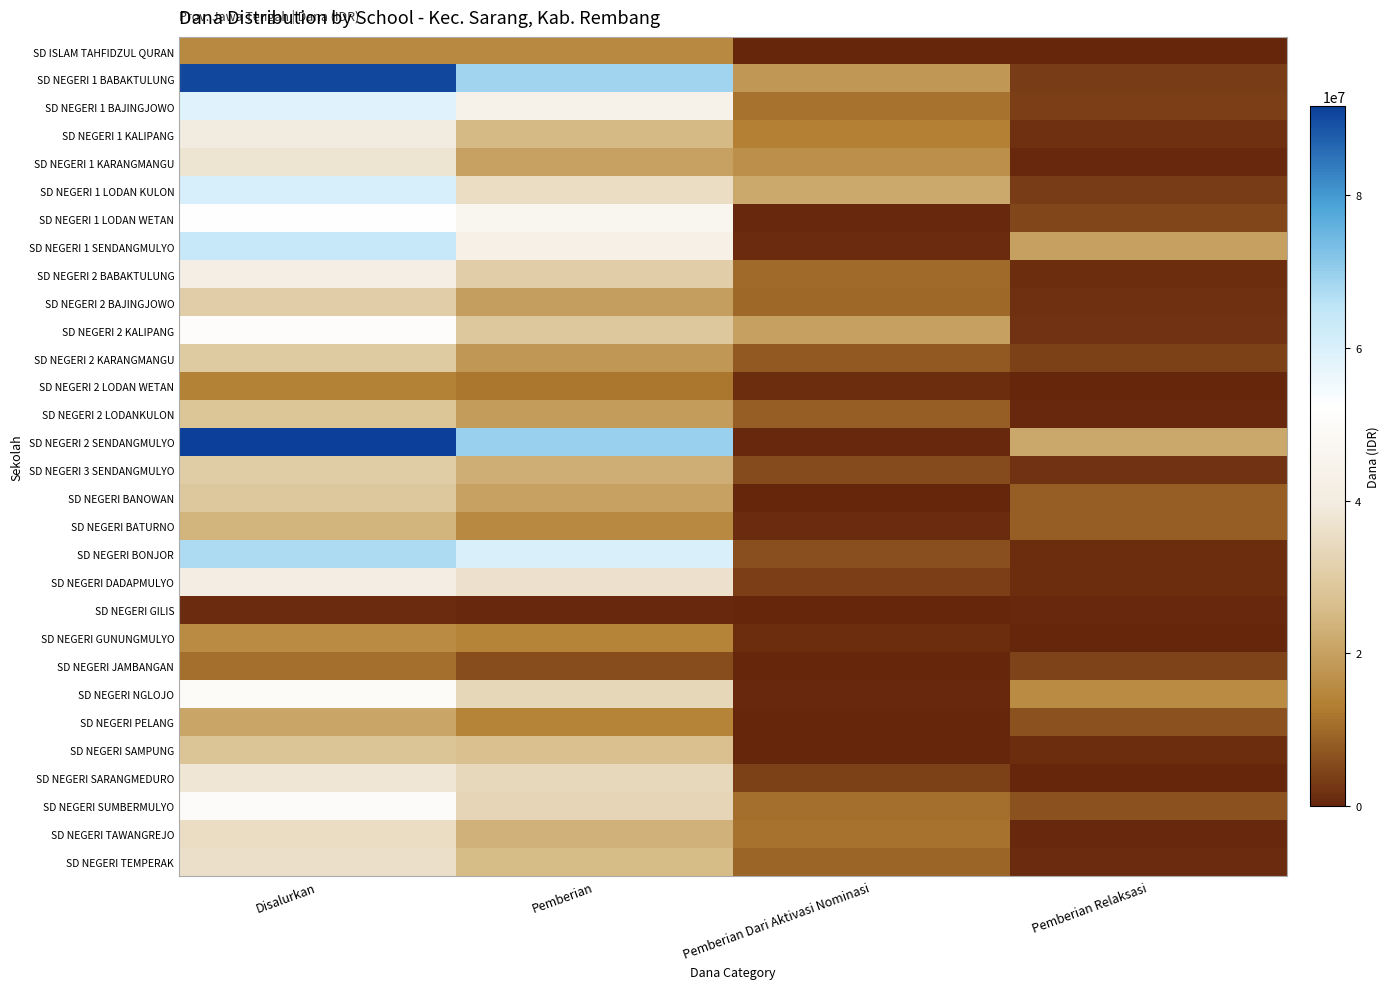

Reading right to left, list all the values displayed in this chart.

SD ISLAM TAHFIDZUL QURAN: Pemberian Relaksasi=0	Pemberian Dari Aktivasi Nominasi=0	Pemberian=15075000	Disalurkan=15075000
SD NEGERI 1 BABAKTULUNG: Pemberian Relaksasi=3375000	Pemberian Dari Aktivasi Nominasi=18000000	Pemberian=68850000	Disalurkan=90225000
SD NEGERI 1 BAJINGJOWO: Pemberian Relaksasi=3600000	Pemberian Dari Aktivasi Nominasi=11250000	Pemberian=43650000	Disalurkan=58500000
SD NEGERI 1 KALIPANG: Pemberian Relaksasi=1575000	Pemberian Dari Aktivasi Nominasi=13275000	Pemberian=25200000	Disalurkan=40050000
SD NEGERI 1 KARANGMANGU: Pemberian Relaksasi=450000	Pemberian Dari Aktivasi Nominasi=16650000	Pemberian=20250000	Disalurkan=37350000
SD NEGERI 1 LODAN KULON: Pemberian Relaksasi=3375000	Pemberian Dari Aktivasi Nominasi=21600000	Pemberian=35325000	Disalurkan=60300000
SD NEGERI 1 LODAN WETAN: Pemberian Relaksasi=4725000	Pemberian Dari Aktivasi Nominasi=450000	Pemberian=46800000	Disalurkan=51975000
SD NEGERI 1 SENDANGMULYO: Pemberian Relaksasi=19800000	Pemberian Dari Aktivasi Nominasi=900000	Pemberian=43200000	Disalurkan=63900000
SD NEGERI 2 BABAKTULUNG: Pemberian Relaksasi=1125000	Pemberian Dari Aktivasi Nominasi=10350000	Pemberian=30600000	Disalurkan=42075000
SD NEGERI 2 BAJINGJOWO: Pemberian Relaksasi=1575000	Pemberian Dari Aktivasi Nominasi=9675000	Pemberian=19350000	Disalurkan=30600000
SD NEGERI 2 KALIPANG: Pemberian Relaksasi=2025000	Pemberian Dari Aktivasi Nominasi=20025000	Pemberian=28800000	Disalurkan=50850000
SD NEGERI 2 KARANGMANGU: Pemberian Relaksasi=4050000	Pemberian Dari Aktivasi Nominasi=7650000	Pemberian=18225000	Disalurkan=29925000
SD NEGERI 2 LODAN WETAN: Pemberian Relaksasi=225000	Pemberian Dari Aktivasi Nominasi=1350000	Pemberian=12150000	Disalurkan=13725000
SD NEGERI 2 LODANKULON: Pemberian Relaksasi=450000	Pemberian Dari Aktivasi Nominasi=8550000	Pemberian=19125000	Disalurkan=28125000
SD NEGERI 2 SENDANGMULYO: Pemberian Relaksasi=21375000	Pemberian Dari Aktivasi Nominasi=450000	Pemberian=69750000	Disalurkan=91575000
SD NEGERI 3 SENDANGMULYO: Pemberian Relaksasi=2025000	Pemberian Dari Aktivasi Nominasi=5400000	Pemberian=22725000	Disalurkan=30150000
SD NEGERI BANOWAN: Pemberian Relaksasi=8550000	Pemberian Dari Aktivasi Nominasi=0	Pemberian=20250000	Disalurkan=28800000
SD NEGERI BATURNO: Pemberian Relaksasi=8325000	Pemberian Dari Aktivasi Nominasi=900000	Pemberian=15075000	Disalurkan=24300000
SD NEGERI BONJOR: Pemberian Relaksasi=1125000	Pemberian Dari Aktivasi Nominasi=6300000	Pemberian=60075000	Disalurkan=67500000
SD NEGERI DADAPMULYO: Pemberian Relaksasi=1125000	Pemberian Dari Aktivasi Nominasi=3600000	Pemberian=36675000	Disalurkan=41400000
SD NEGERI GILIS: Pemberian Relaksasi=450000	Pemberian Dari Aktivasi Nominasi=0	Pemberian=450000	Disalurkan=900000
SD NEGERI GUNUNGMULYO: Pemberian Relaksasi=0	Pemberian Dari Aktivasi Nominasi=1350000	Pemberian=14175000	Disalurkan=15525000
SD NEGERI JAMBANGAN: Pemberian Relaksasi=4500000	Pemberian Dari Aktivasi Nominasi=225000	Pemberian=6075000	Disalurkan=10800000
SD NEGERI NGLOJO: Pemberian Relaksasi=15525000	Pemberian Dari Aktivasi Nominasi=675000	Pemberian=33525000	Disalurkan=49725000
SD NEGERI PELANG: Pemberian Relaksasi=6750000	Pemberian Dari Aktivasi Nominasi=0	Pemberian=14175000	Disalurkan=20925000
SD NEGERI SAMPUNG: Pemberian Relaksasi=1350000	Pemberian Dari Aktivasi Nominasi=0	Pemberian=26550000	Disalurkan=27900000
SD NEGERI SARANGMEDURO: Pemberian Relaksasi=0	Pemberian Dari Aktivasi Nominasi=4050000	Pemberian=33975000	Disalurkan=38025000
SD NEGERI SUMBERMULYO: Pemberian Relaksasi=6525000	Pemberian Dari Aktivasi Nominasi=10800000	Pemberian=33075000	Disalurkan=50400000
SD NEGERI TAWANGREJO: Pemberian Relaksasi=675000	Pemberian Dari Aktivasi Nominasi=11250000	Pemberian=23400000	Disalurkan=35325000
SD NEGERI TEMPERAK: Pemberian Relaksasi=900000	Pemberian Dari Aktivasi Nominasi=9450000	Pemberian=25425000	Disalurkan=35775000